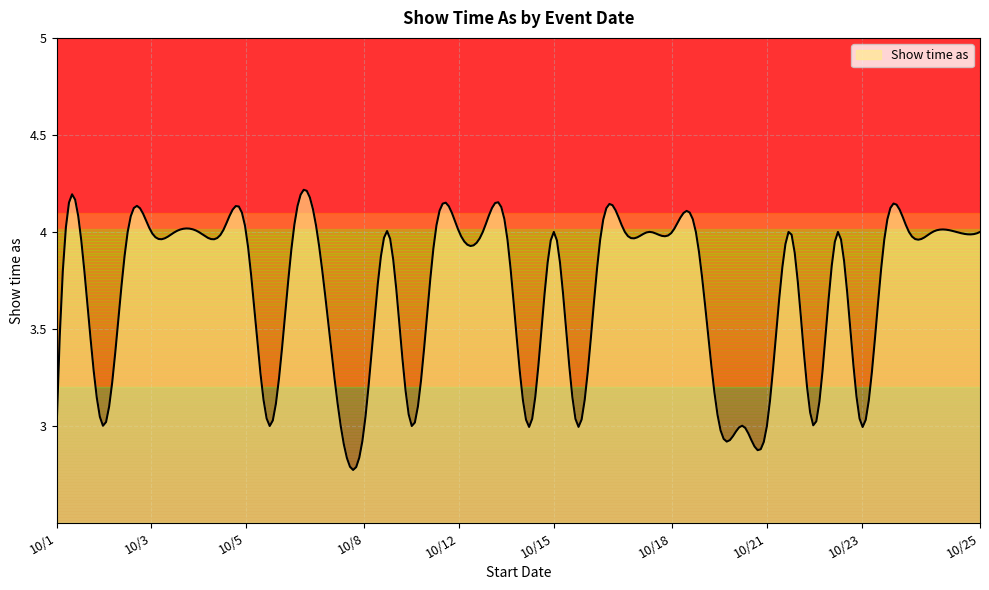

What is the difference between the maximum and minimum values?

1.4